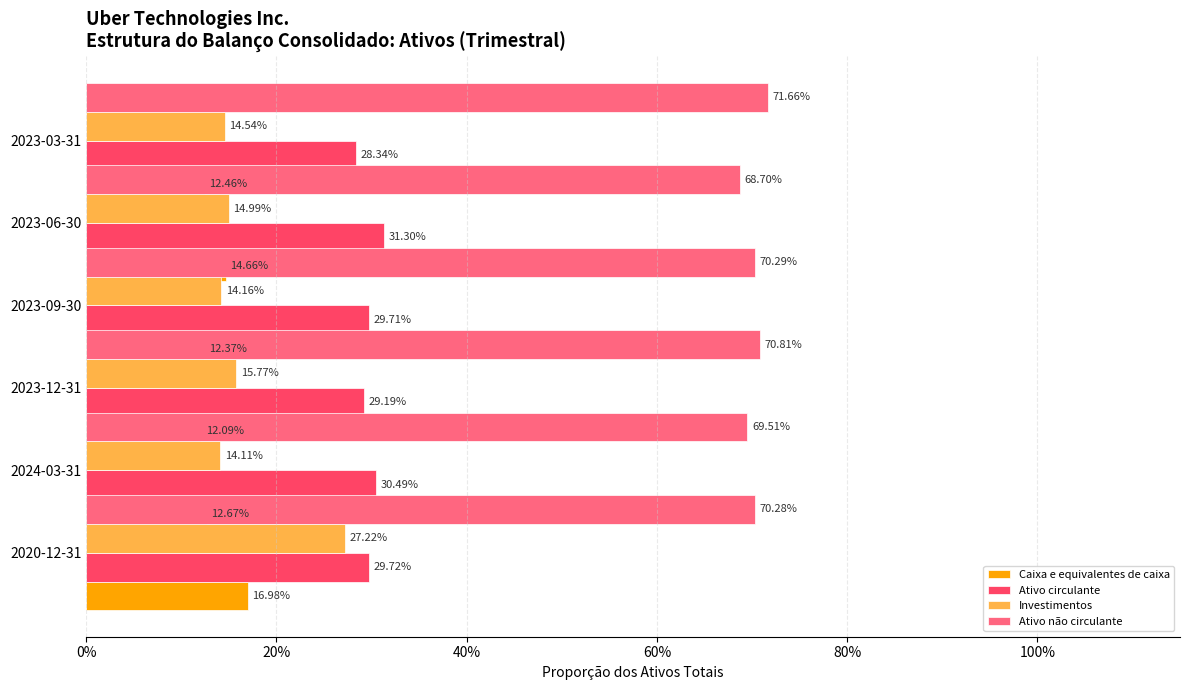

How many data points does each series have?

6